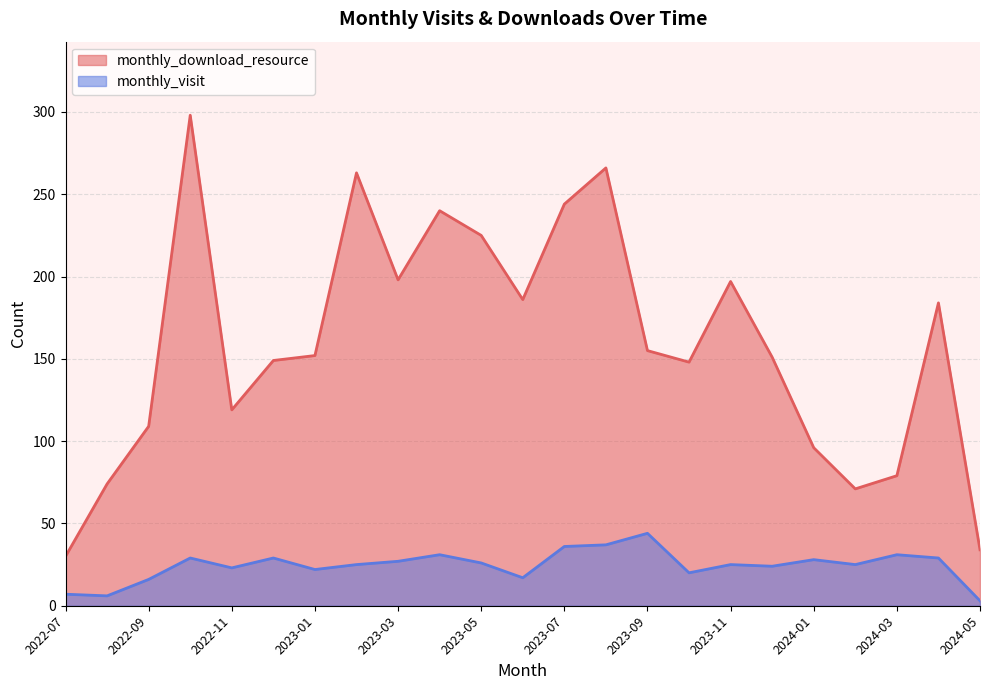

How many values in the monthly_visit series exceed 25?

11